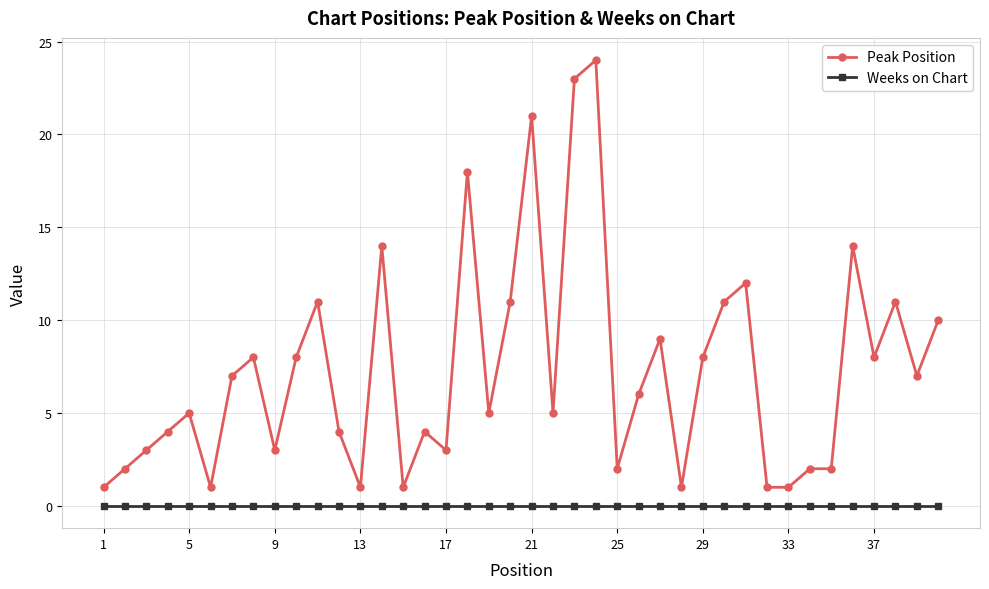

True or false: Peak Position and Weeks on Chart intersect in this chart.

False